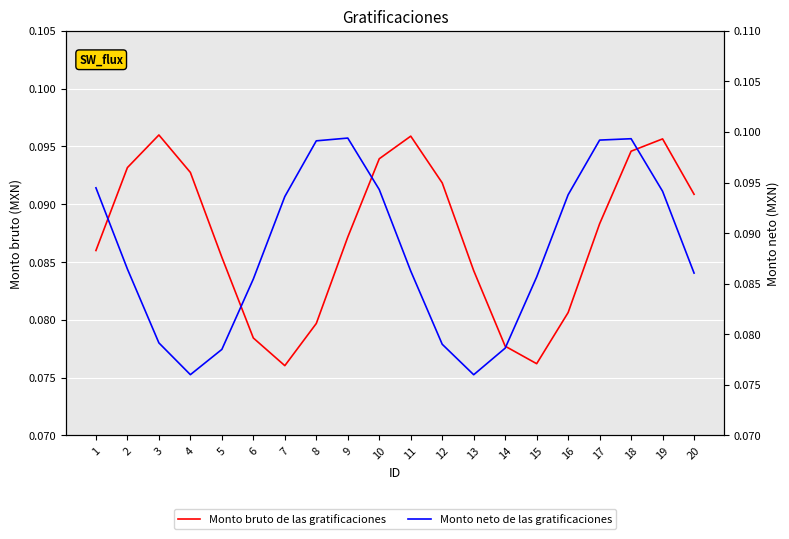

How many times do Monto neto de las gratificaciones and Monto bruto de las gratificaciones cross each other?

5